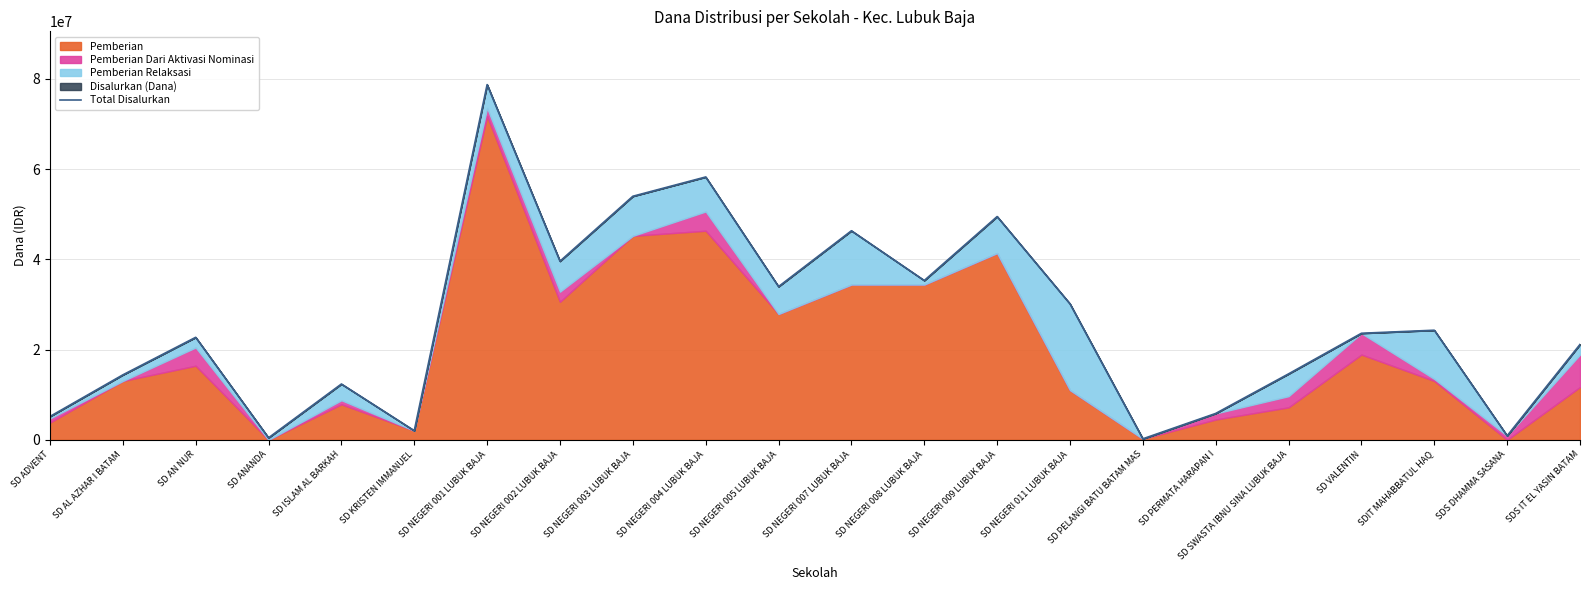

Reading left to right, extract all data points from this chart.

5175000	14400000	22725000	450000	12375000	2025000	78750000	39600000	54000000	58275000	33975000	46350000	35325000	49500000	30150000	225000	5850000	14625000	23625000	24300000	900000	21150000